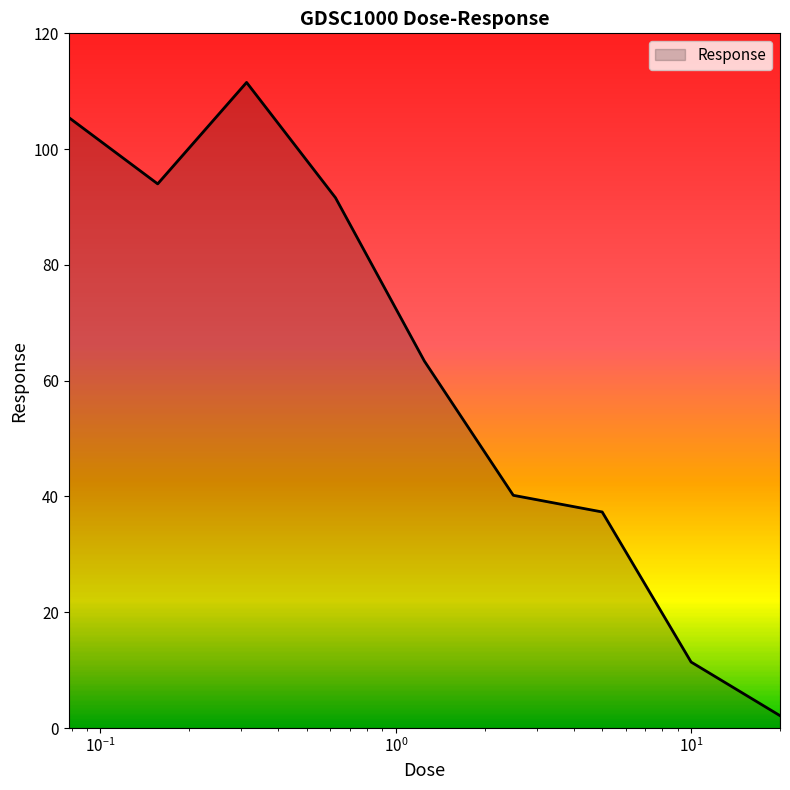

What is the maximum value shown in the chart?

111.5